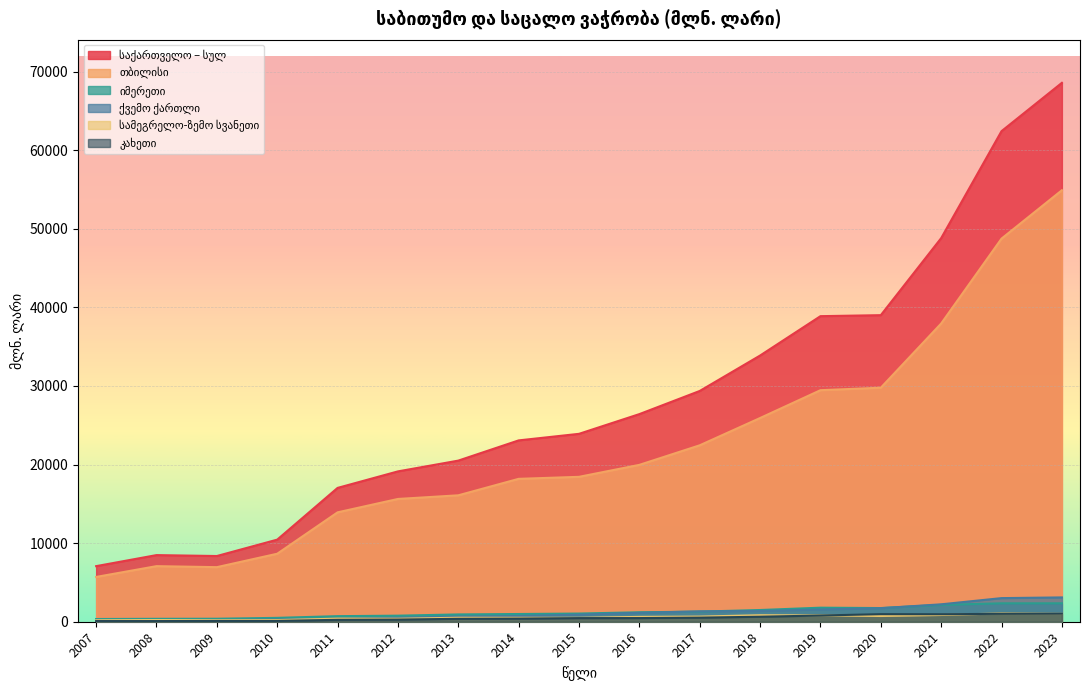

Rank the series at 2013 from lowest to highest value.

კახეთი, სამეგრელო-ზემო სვანეთი, ქვემო ქართლი, იმერეთი, თბილისი, საქართველო – სულ